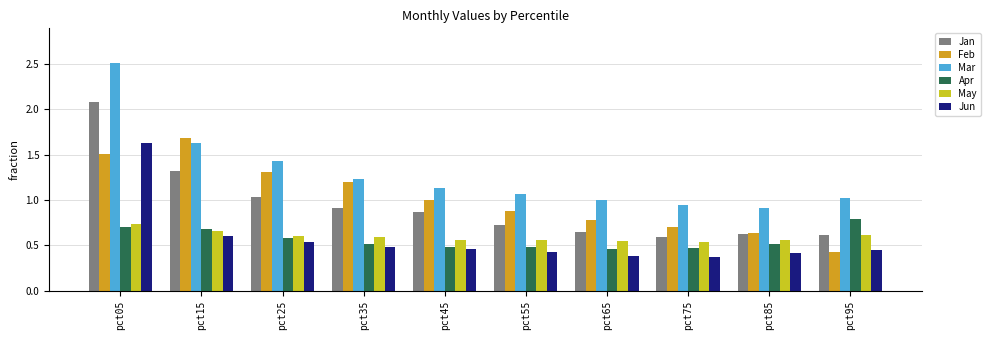

What is the maximum value shown in the chart?

2.5